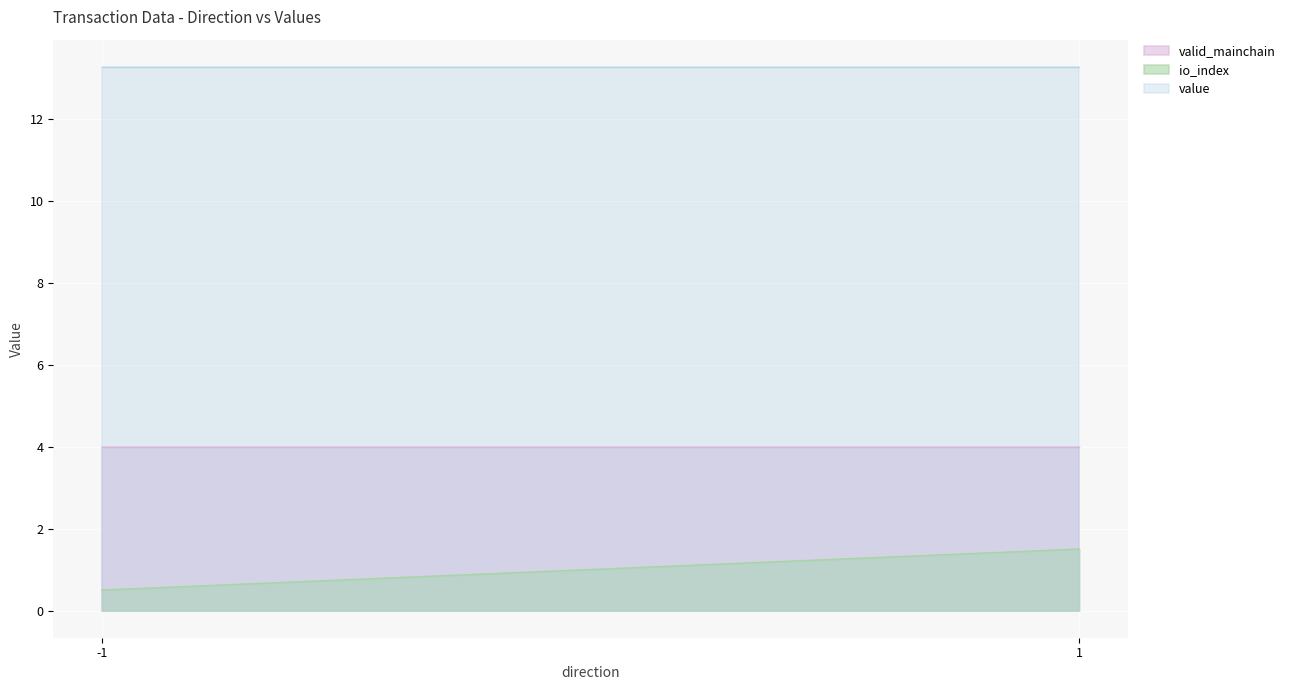

What is the total value across all series at -1?

17.8